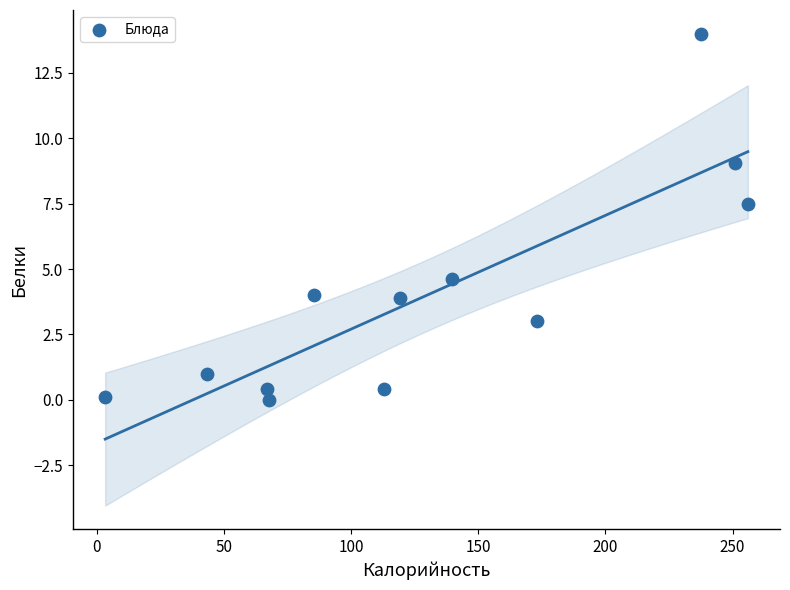

What Y value in the scatter plot is closest to 7?

7.5